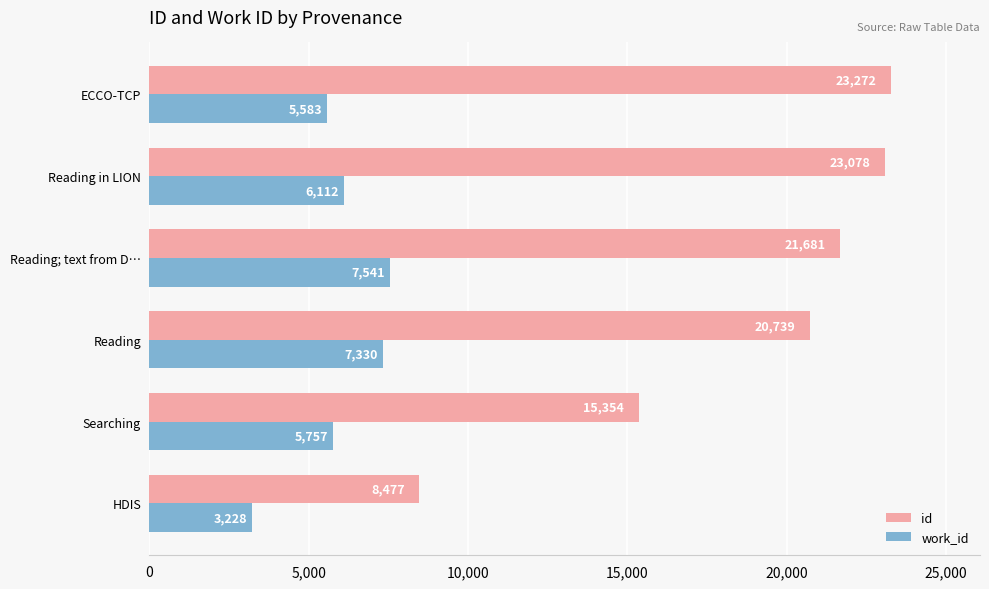

Count the number of categories in the chart.

6